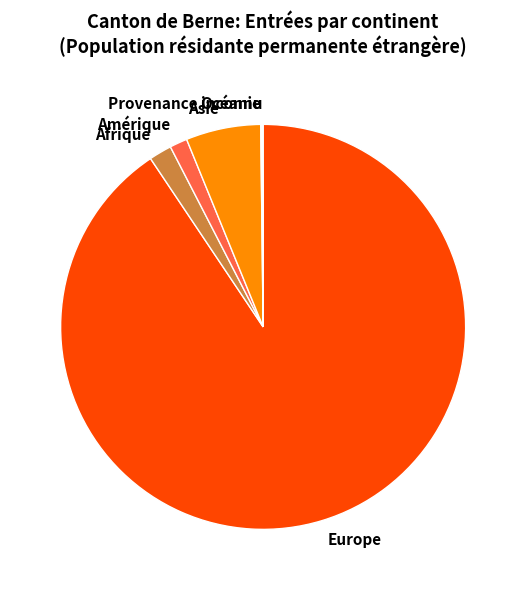

Is it true that Asie is 6% of the pie?

True